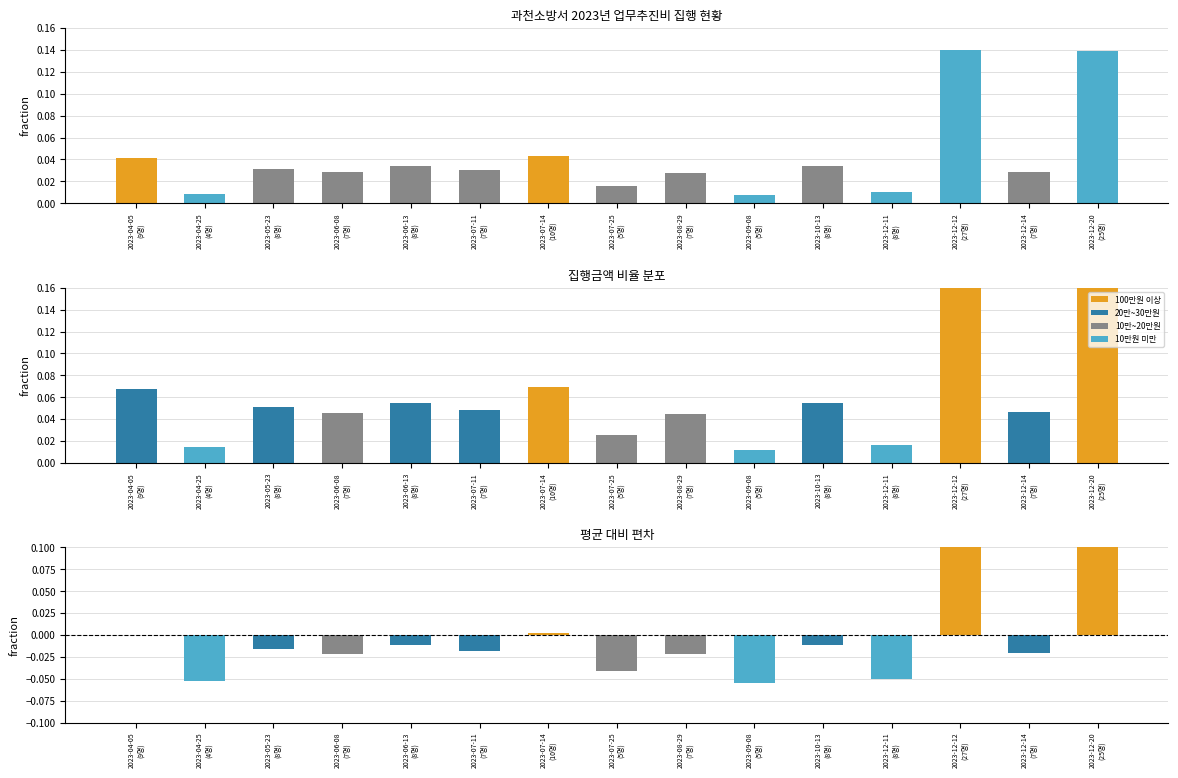

What is the total value across all series at 2023-07-14
(10명)?

0.1